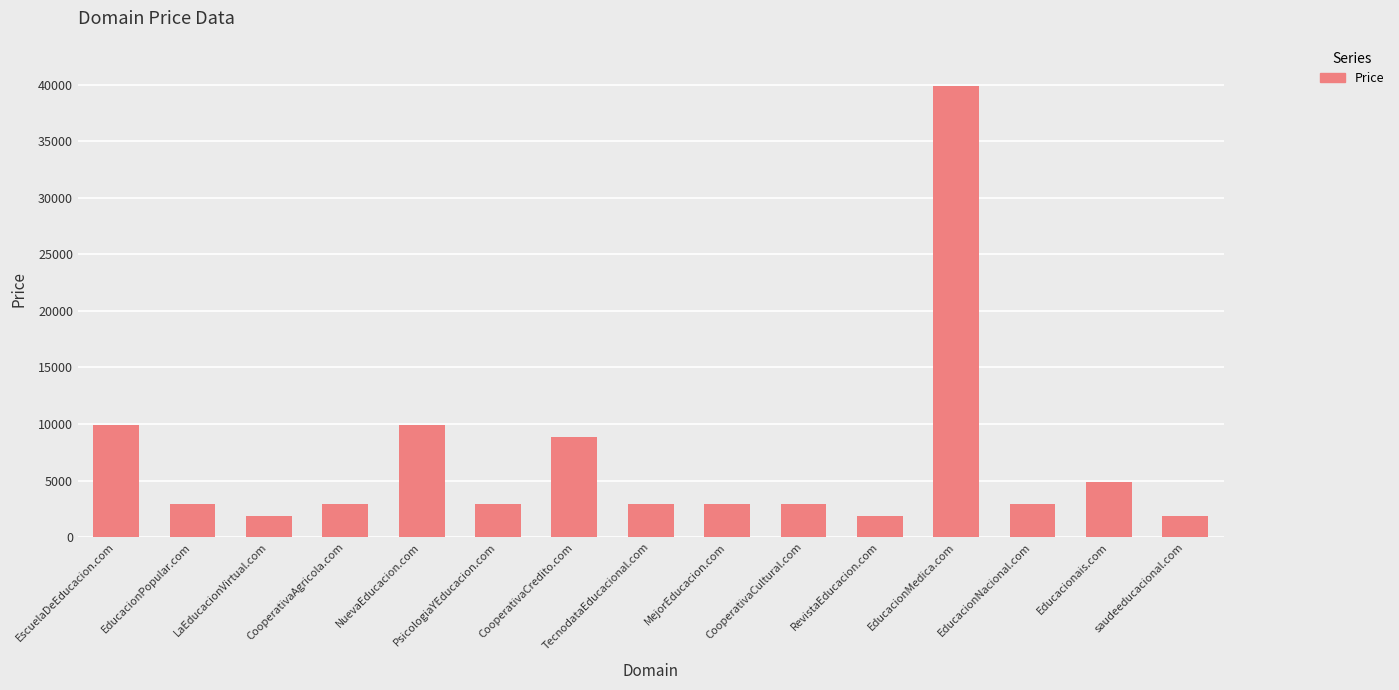

Between CooperativaCultural.com and CooperativaCredito.com, which is larger?

CooperativaCredito.com